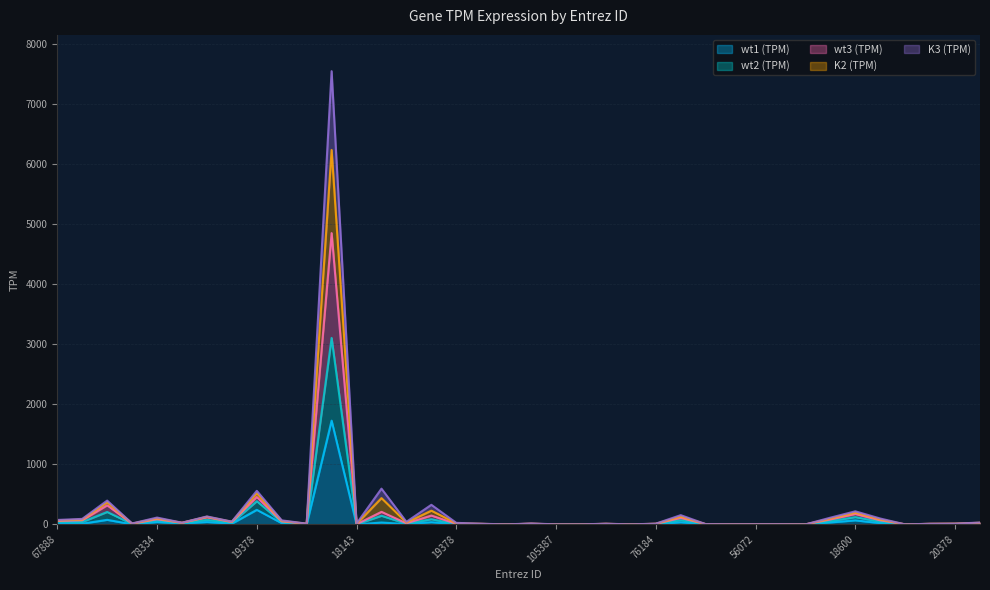

The wt1 (TPM) series shows 20.5 at 65255. True or false?

False